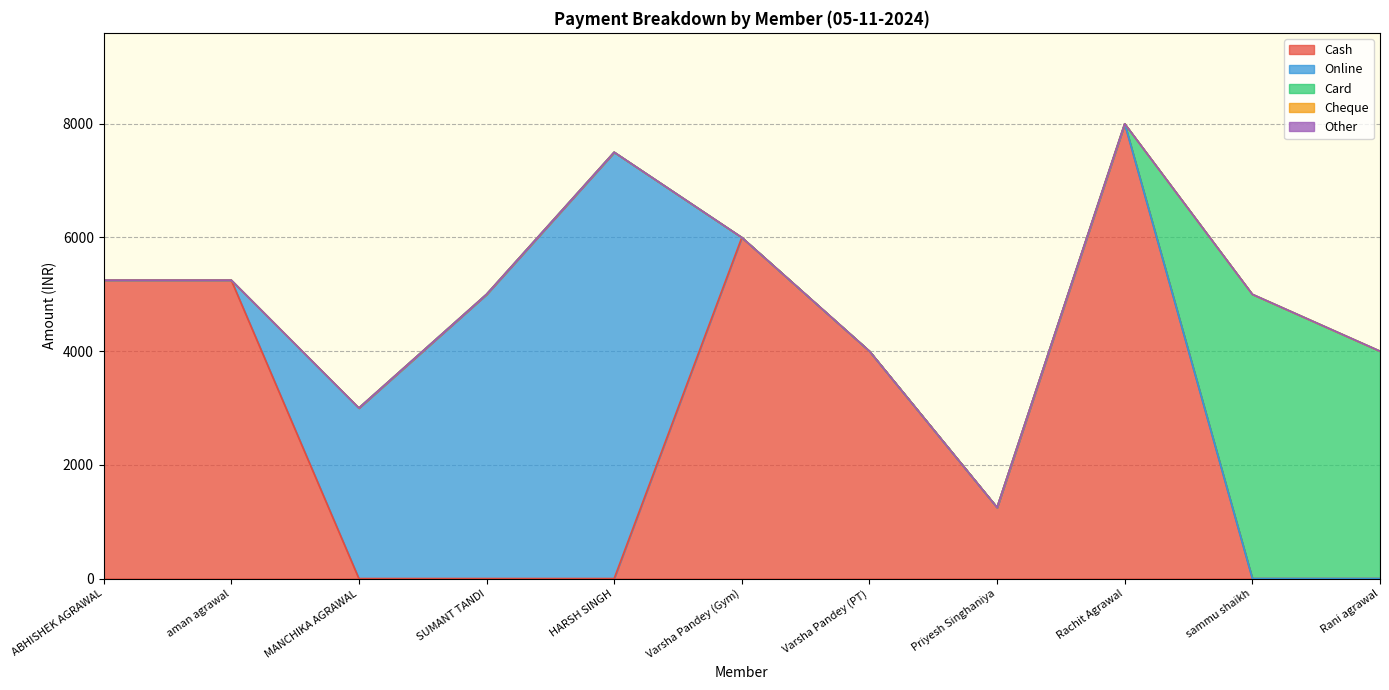

Which series has the largest total across all categories?

Cash